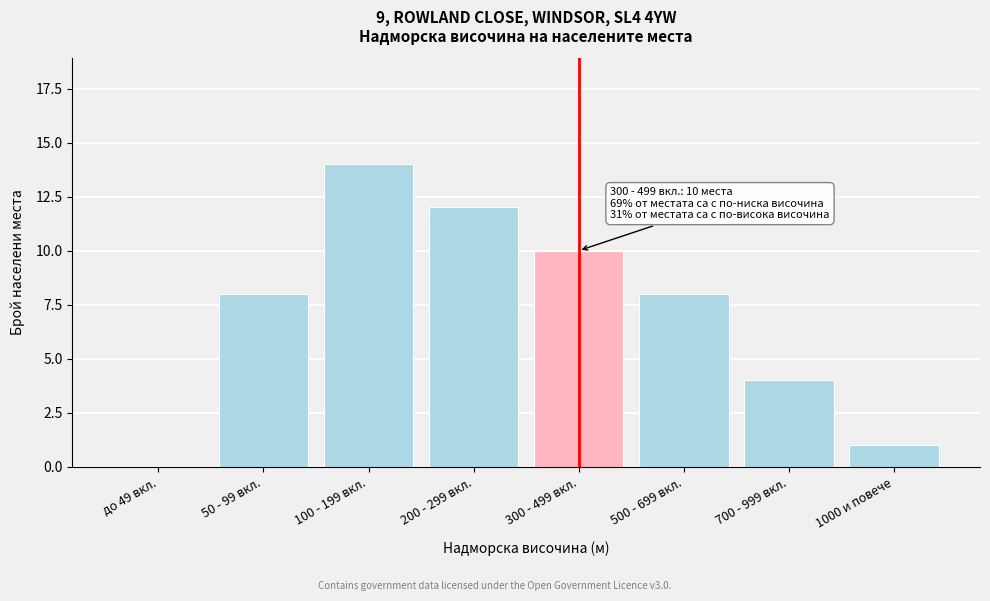

Reading left to right, list all the values displayed in this chart.

до 49 вкл.=0	50 - 99 вкл.=8	100 - 199 вкл.=14	200 - 299 вкл.=12	300 - 499 вкл.=10	500 - 699 вкл.=8	700 - 999 вкл.=4	1000 и повече=1